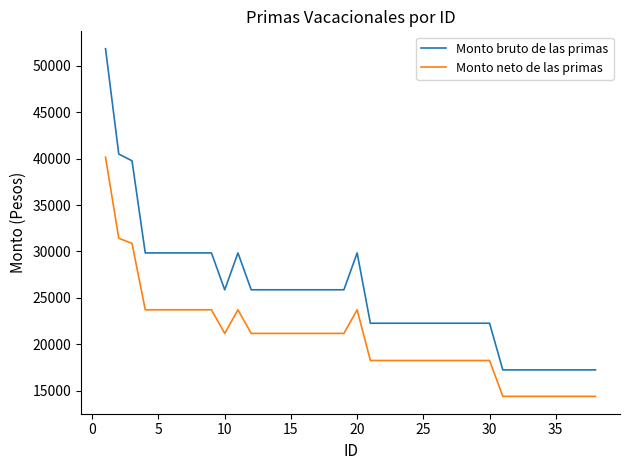

What is the maximum value shown in the chart?

51835.0